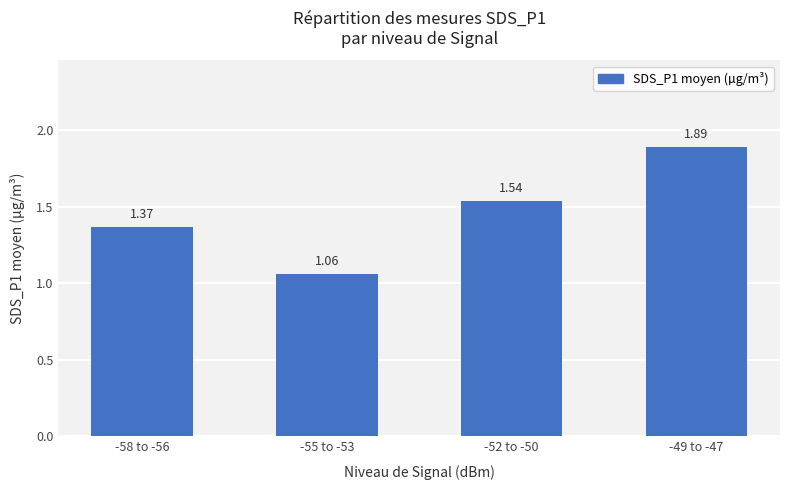

True or false: the data shows 2.2 at -58 to -56.

False